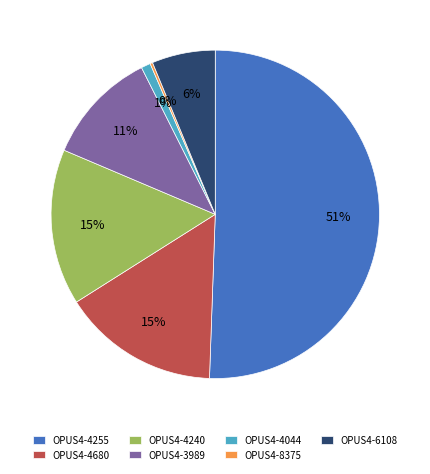

Which category accounts for the majority?

OPUS4-4255